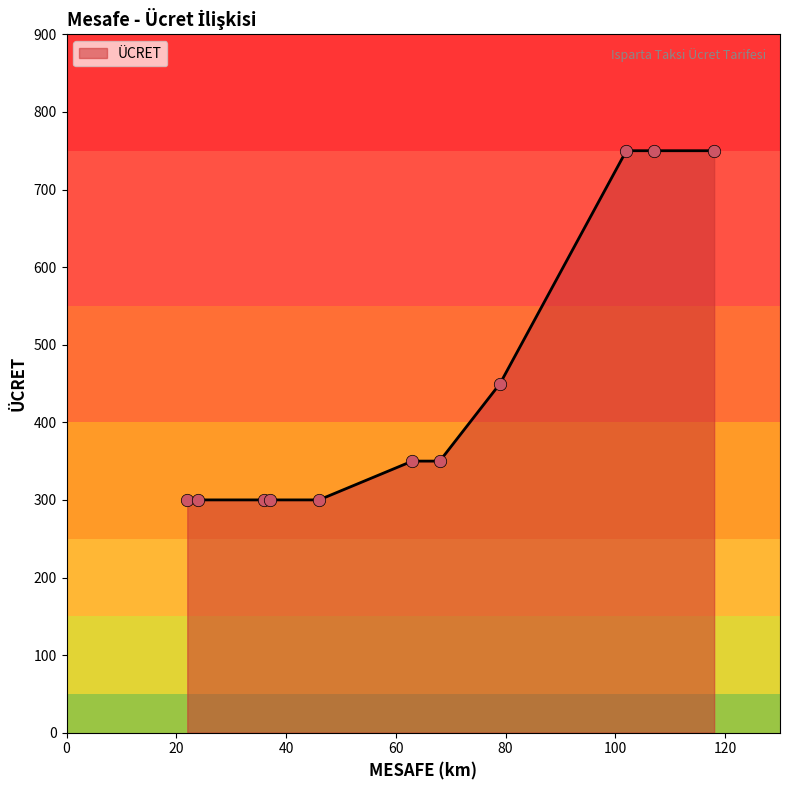

What is the difference between the maximum and minimum values?

450